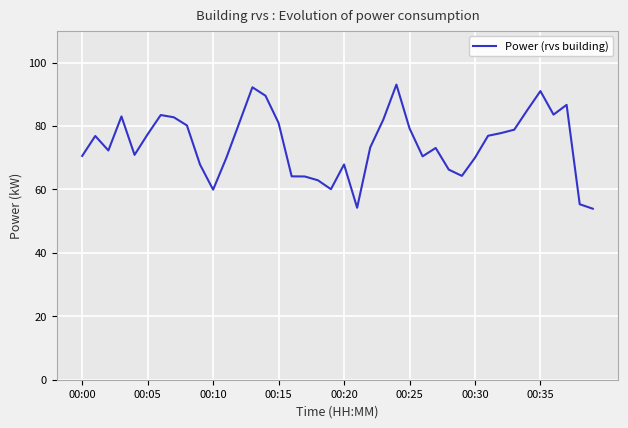

What is the difference between the maximum and minimum values?

39.1